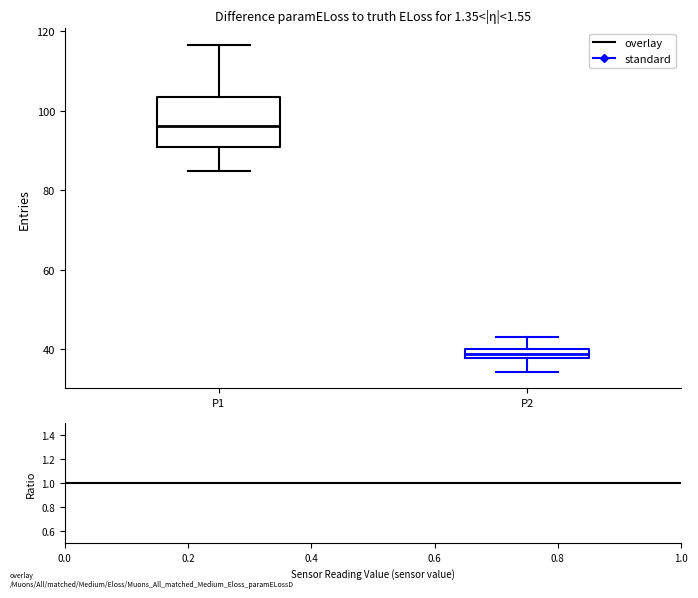

Where is the lower edge of the box for P1 on the y-axis? The values are not printed on the chart, so give them approximately, as read against the axis.

90